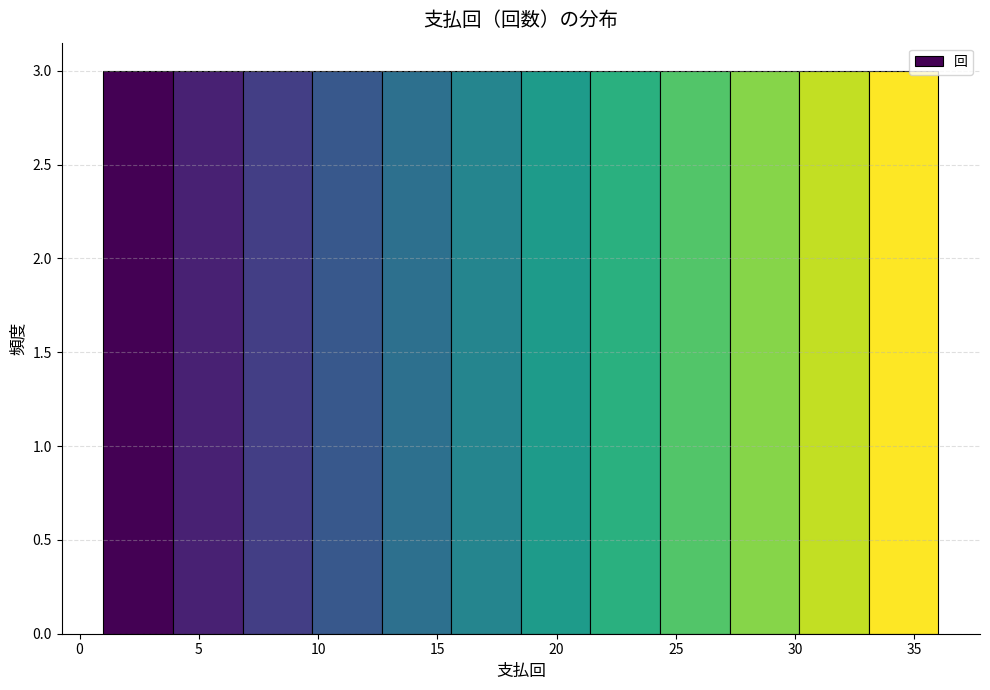

Reading left to right, list every bar in this chart as the range it spans on the x-axis followed by its height. Neither the bar edges nor the heights are printed on the chart, so give them approximately, as read against the axes.

1.0 to 4.0: 3
4.0 to 7.0: 3
7.0 to 10.0: 3
10.0 to 12.5: 3
12.5 to 15.5: 3
15.5 to 18.5: 3
18.5 to 21.5: 3
21.5 to 24.5: 3
24.5 to 27.5: 3
27.5 to 30.0: 3
30.0 to 33.0: 3
33.0 to 36.0: 3